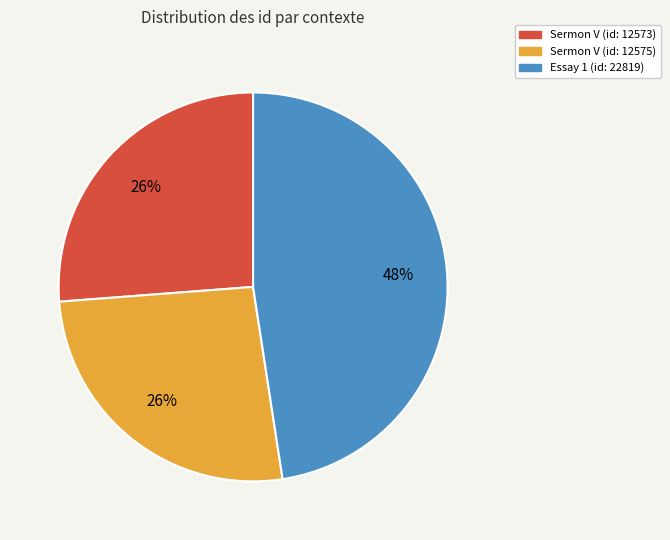

Is there any slice that represents more than half of the pie?

No